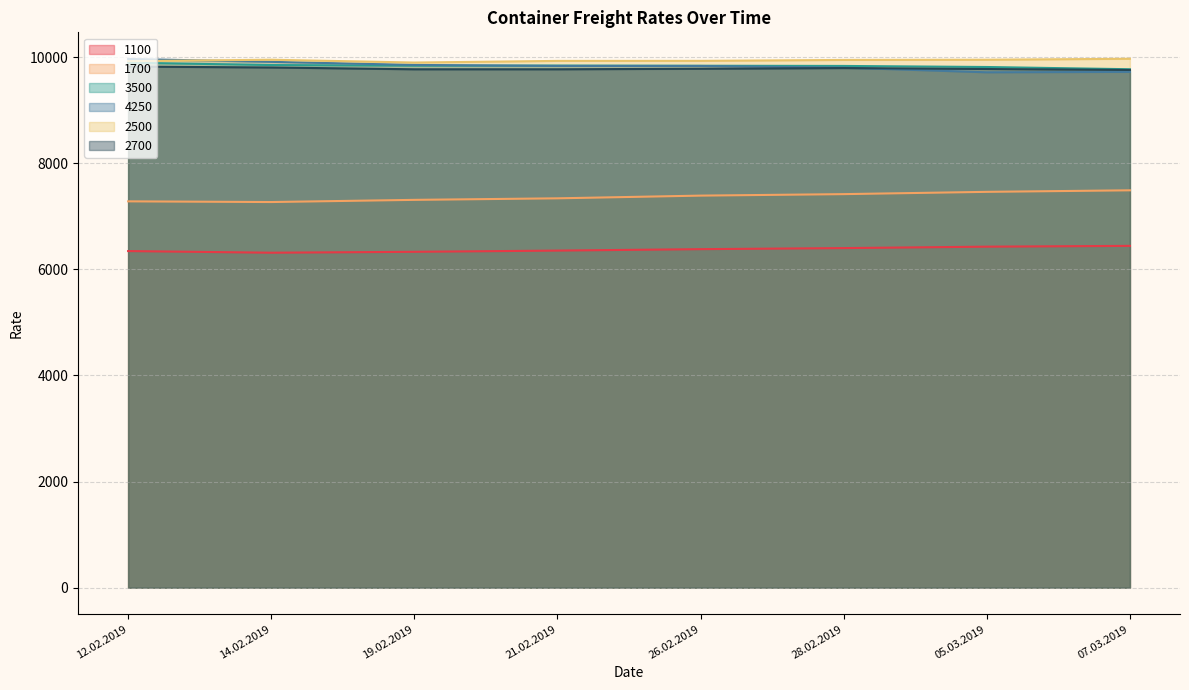

The 1100 series shows 6427 at 05.03.2019. True or false?

True